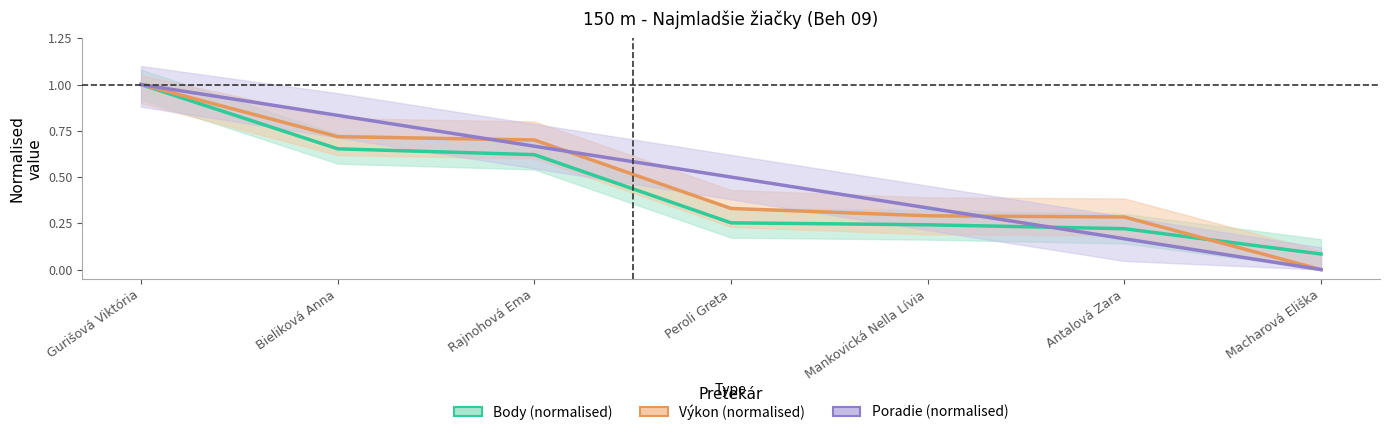

List the series in order of their overall mean, lowest first.

Body (normalised), Výkon (normalised), Poradie (normalised)